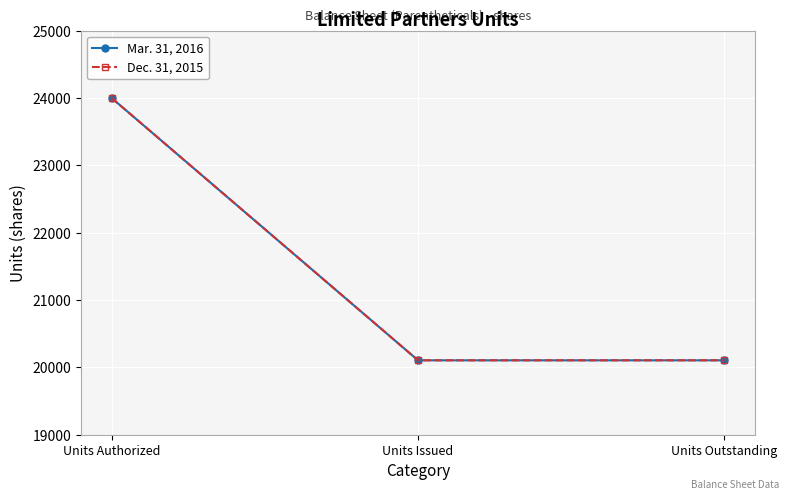

Is the value of Dec. 31, 2015 at Units Outstanding greater than the value of Mar. 31, 2016 at Units Authorized?

No